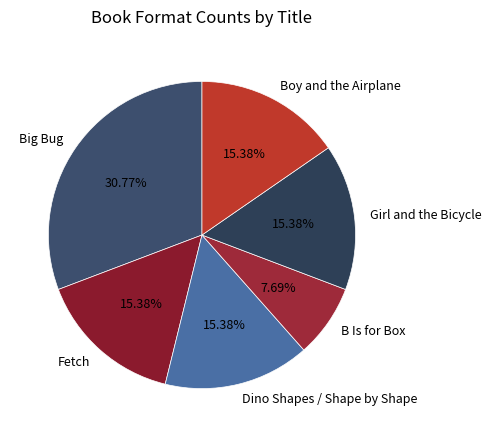

To the nearest percent, what is the difference between the largest and smallest slice percentages?

23%